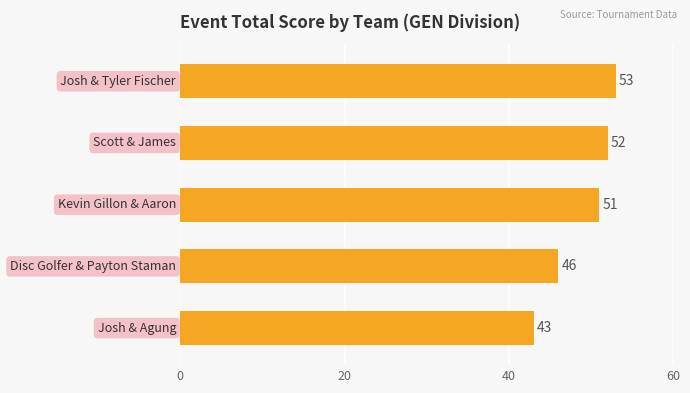

What is the smallest value displayed?

43